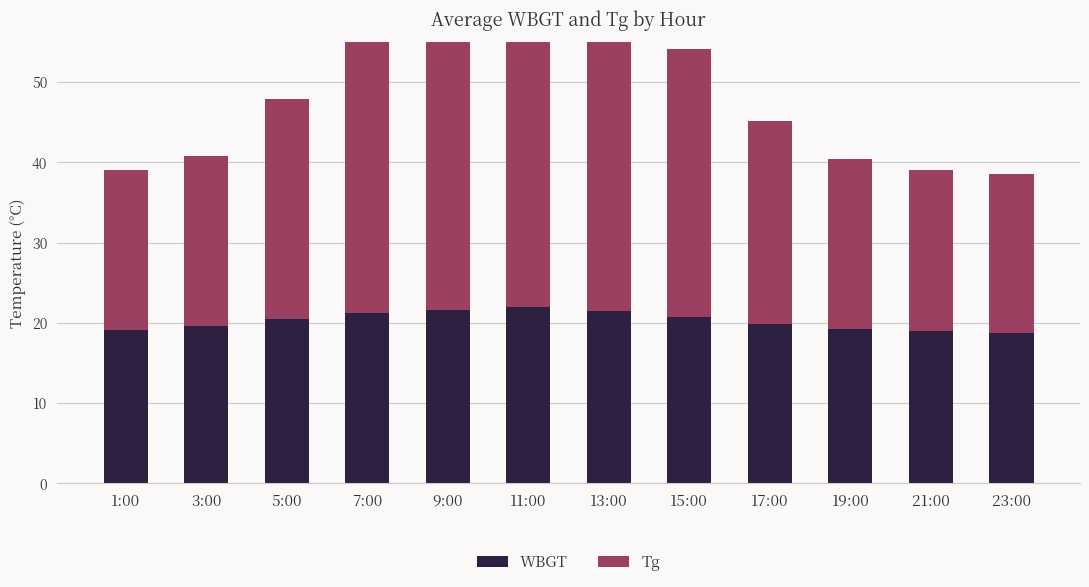

What is the average value of the Tg series?

28.1